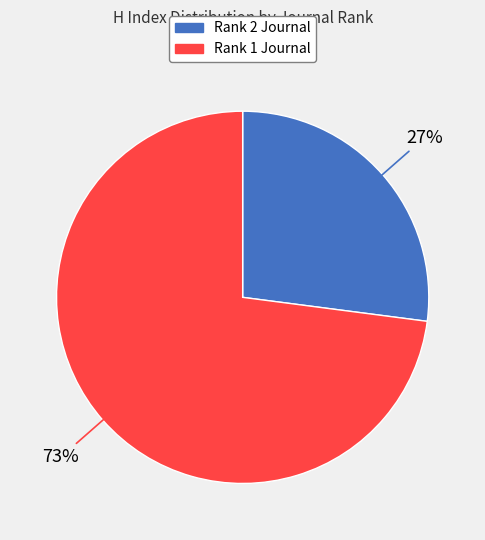

How many slices are in this pie chart?

2